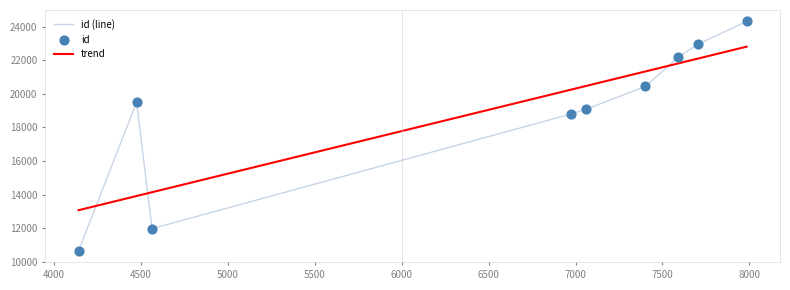

Which series has the largest total across all categories?

id